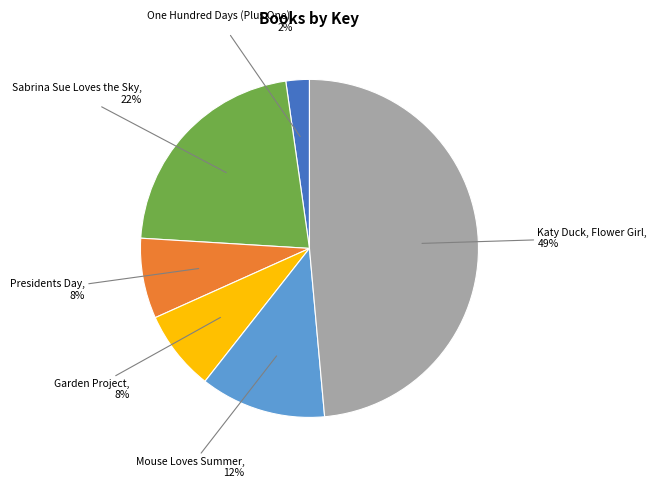

Is there any slice that represents more than half of the pie?

No